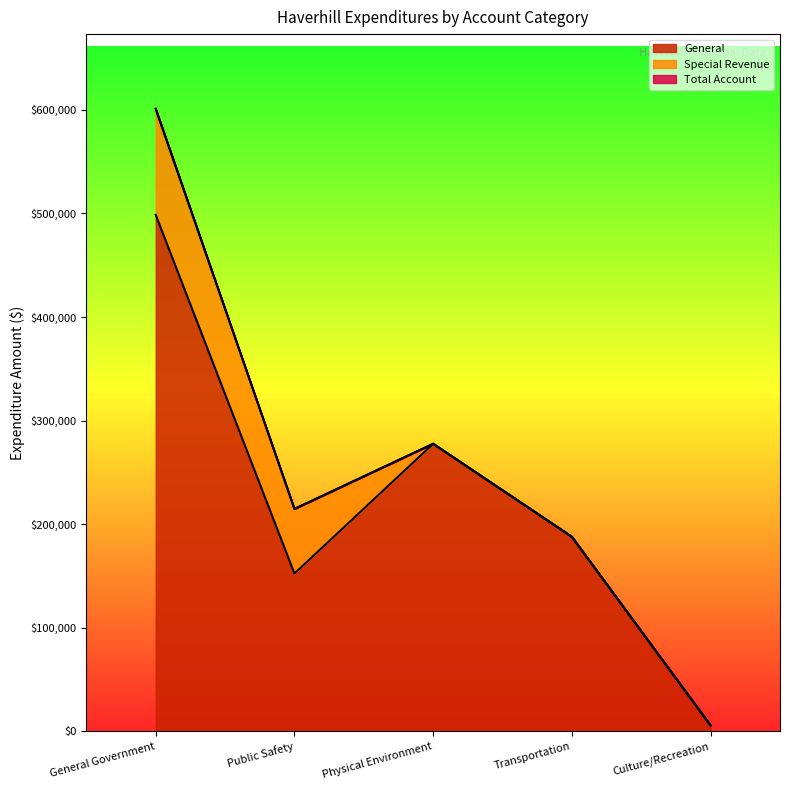

True or false: General and Total Account intersect in this chart.

False